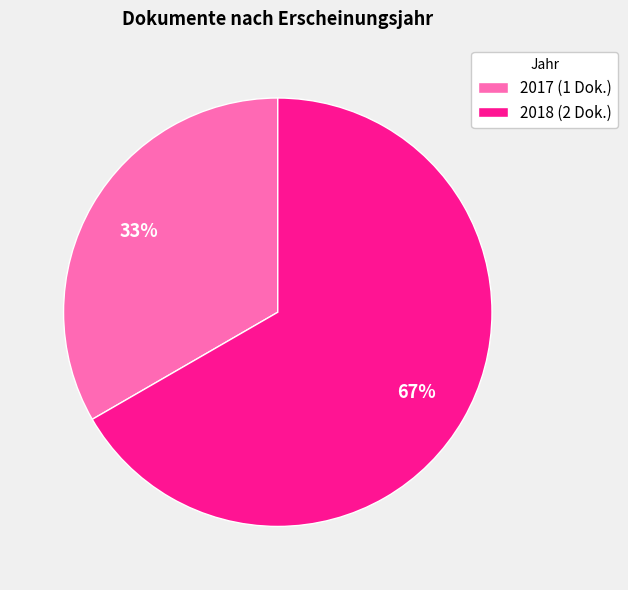

Is there any slice that represents more than half of the pie?

Yes